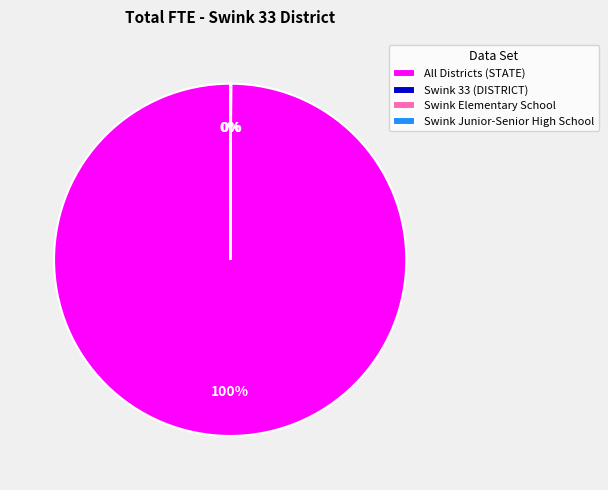

Is it true that All Districts (STATE) is 88% of the pie?

False